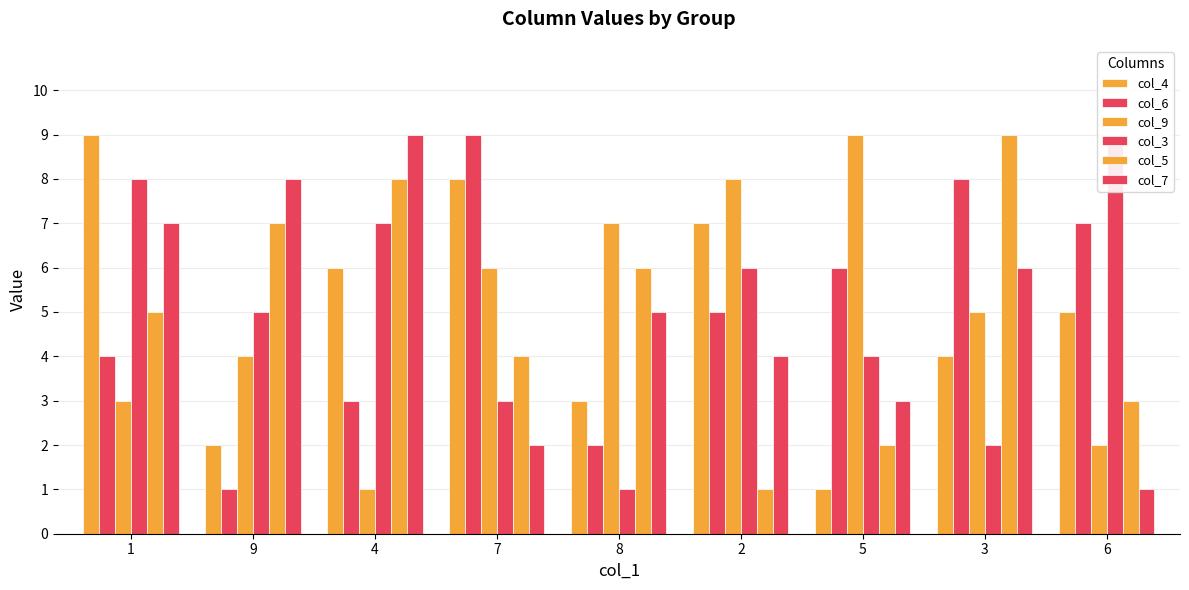

Is it true that col_6 equals 1 at 9?

True